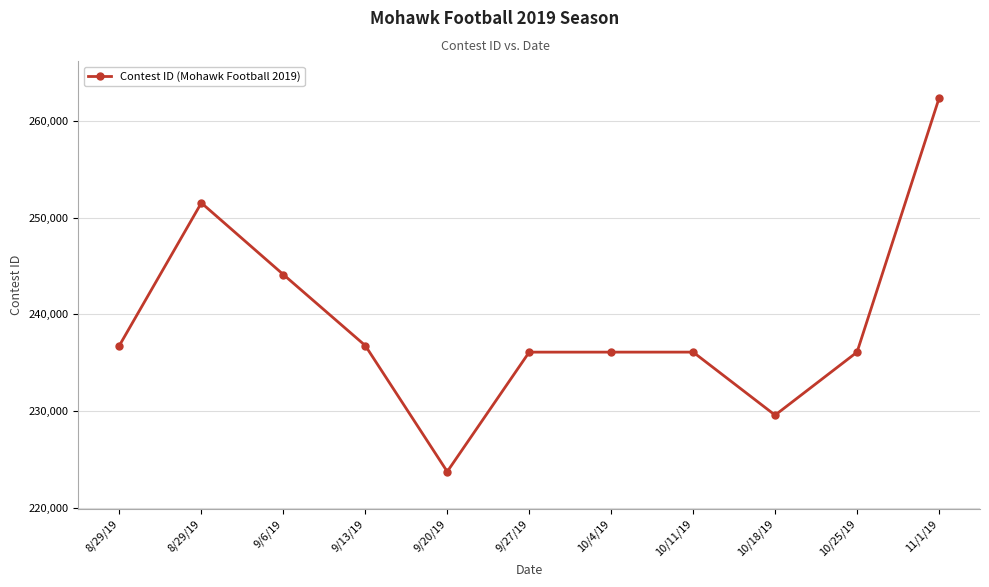

Reading left to right, transcribe all the data shown in this chart.

8/29/19=236773	8/29/19=251512	9/6/19=244112	9/13/19=236770	9/20/19=223744	9/27/19=236091	10/4/19=236092	10/11/19=236093	10/18/19=229581	10/25/19=236094	11/1/19=262318